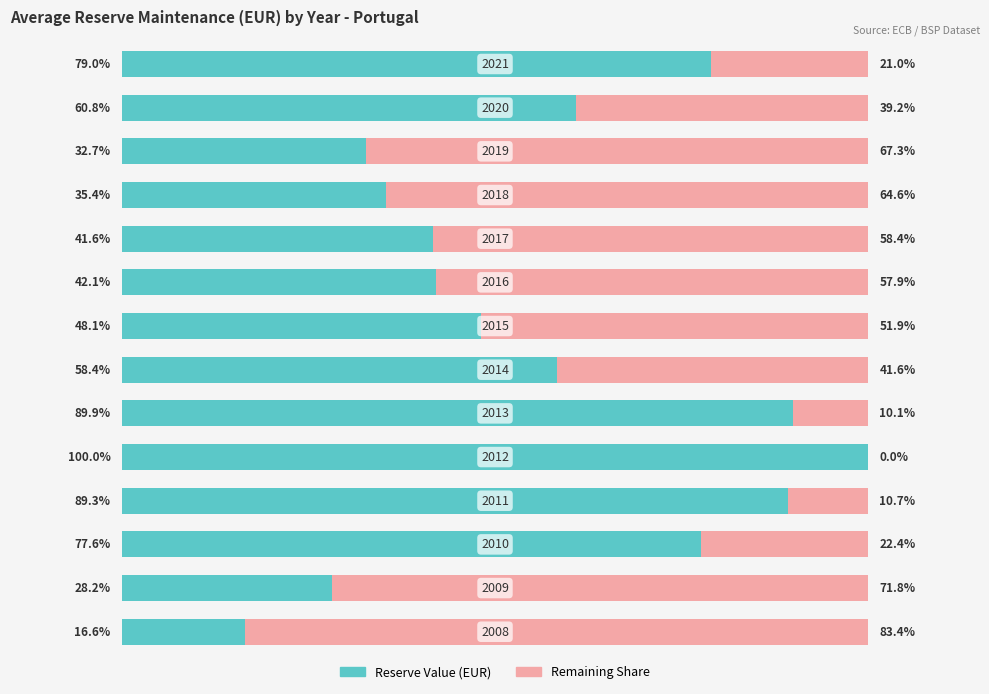

The OBS_VALUE (scaled) series shows 134.9 at 13. True or false?

False